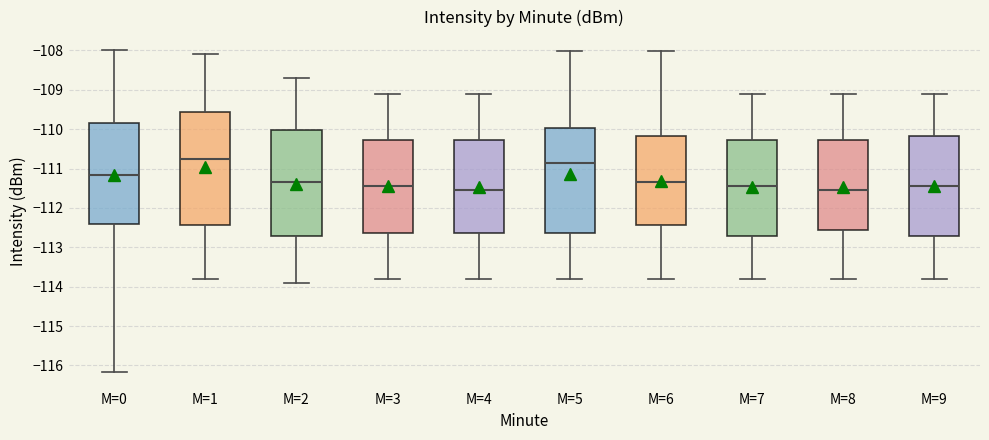

Reading left to right, read every box against the y-axis: the position of its median line, the range the box covers, and the ends of its whiskers. The values are not printed on the chart, so give them approximately, as read against the axis.

M=0: median -111.2, box -112.4 to -109.9, whiskers -116.2 to -108.0
M=1: median -110.7, box -112.4 to -109.6, whiskers -113.8 to -108.1
M=2: median -111.3, box -112.7 to -110.0, whiskers -113.9 to -108.7
M=3: median -111.4, box -112.6 to -110.3, whiskers -113.8 to -109.1
M=4: median -111.5, box -112.6 to -110.3, whiskers -113.8 to -109.1
M=5: median -110.9, box -112.6 to -110.0, whiskers -113.8 to -108.0
M=6: median -111.3, box -112.4 to -110.2, whiskers -113.8 to -108.0
M=7: median -111.4, box -112.7 to -110.3, whiskers -113.8 to -109.1
M=8: median -111.5, box -112.5 to -110.3, whiskers -113.8 to -109.1
M=9: median -111.4, box -112.7 to -110.2, whiskers -113.8 to -109.1